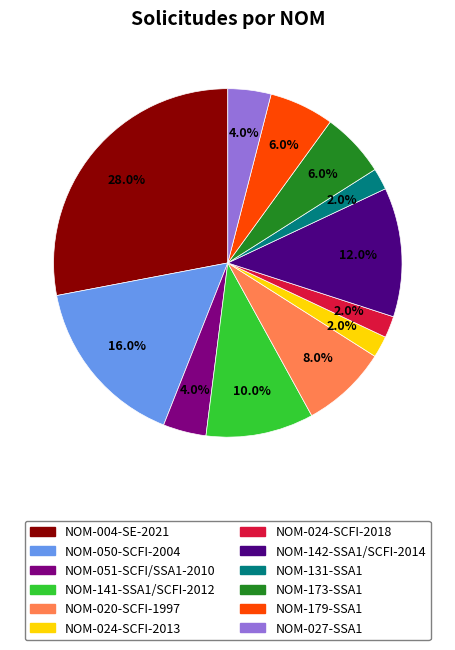

How many segments does this pie chart have?

12